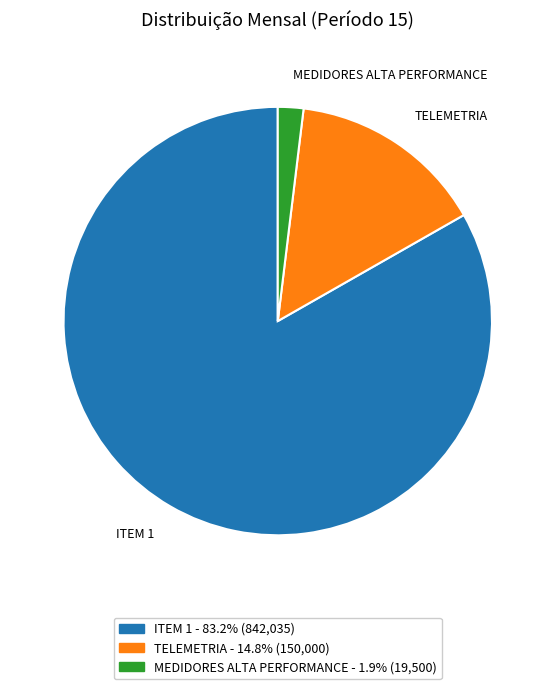

Does any single category account for the majority?

Yes